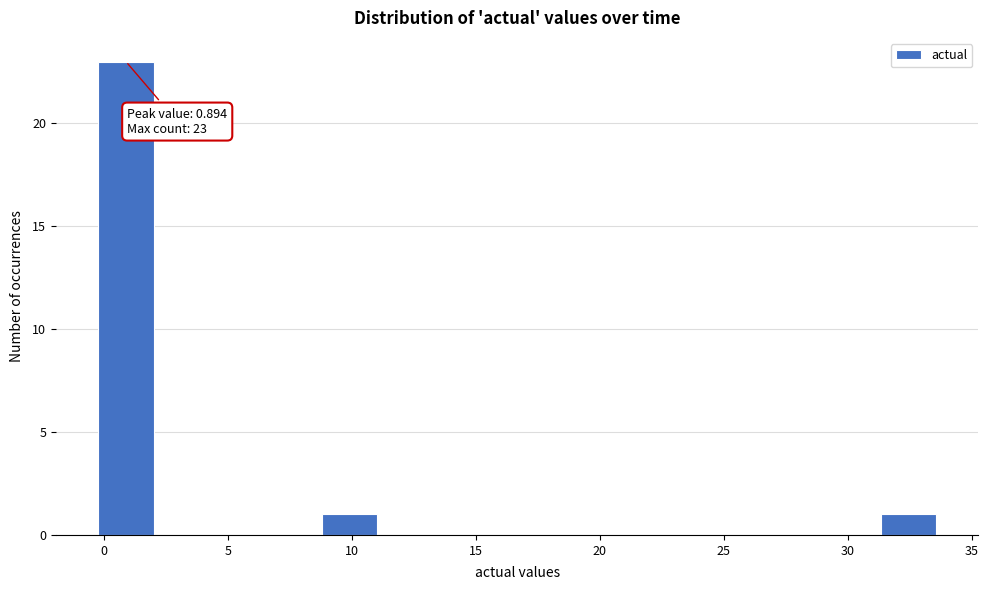

Over which range of the x-axis is the bar tallest?

0.0 to 2.0